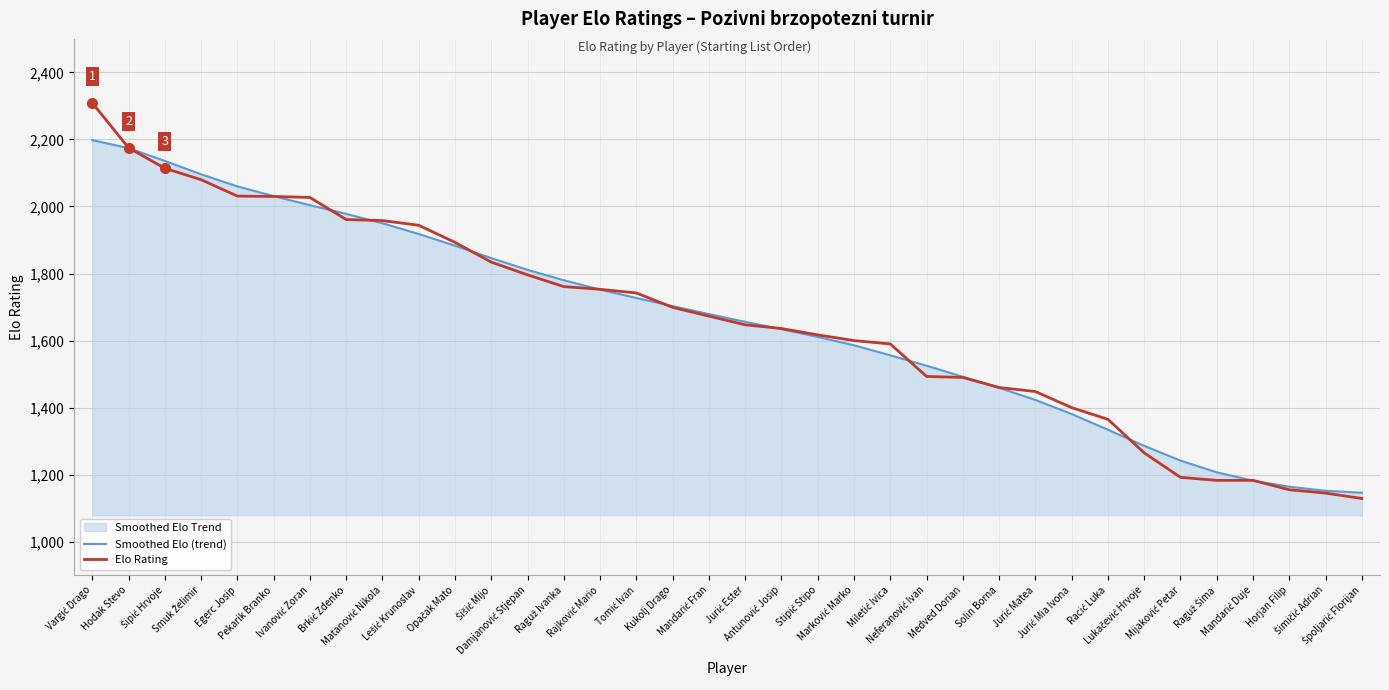

The Smoothed Elo (trend) series shows 1572 at Šimičić Adrian. True or false?

False